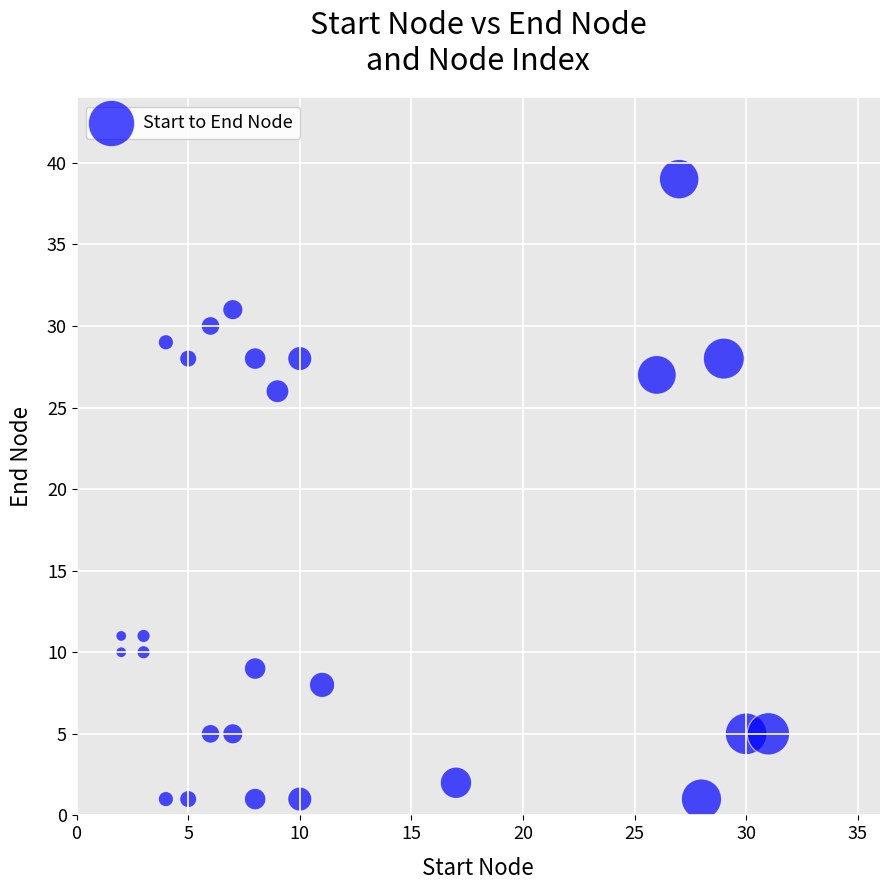

What is the range of Y values (max minus min)?

38